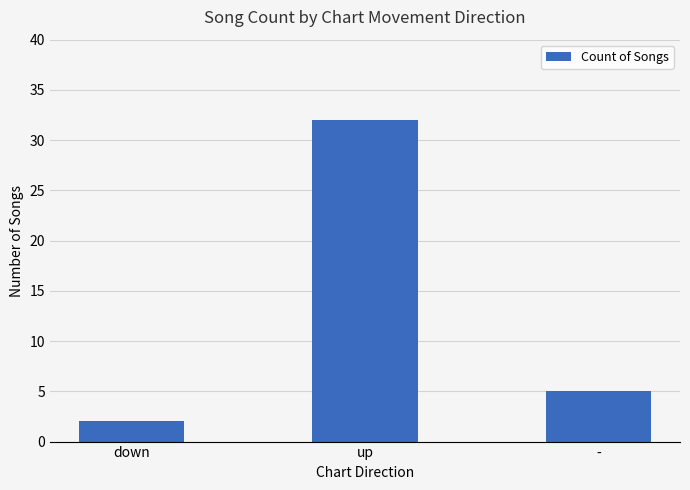

Where does the data first go above 5?

up